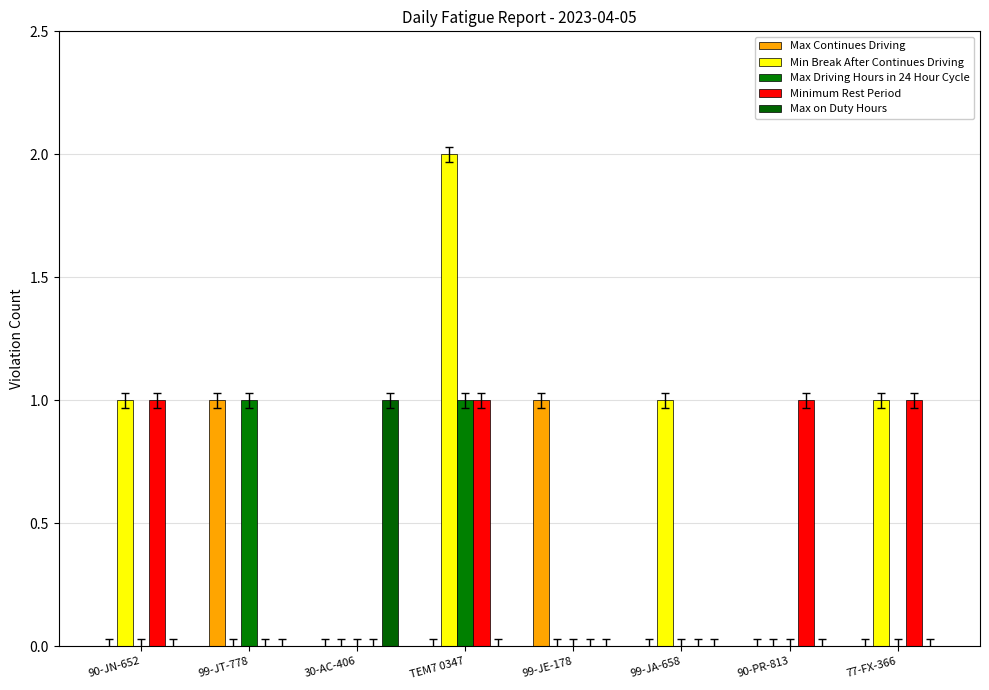

What is the label of the 1st bar from the left?

90-JN-652